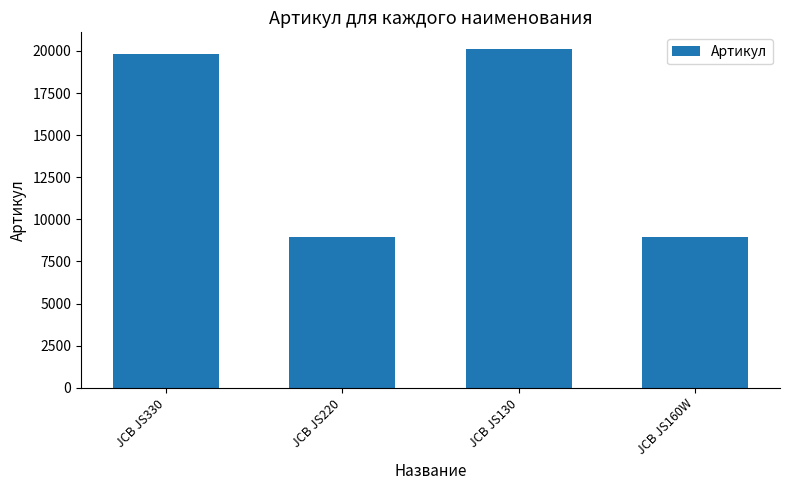

At which label is the value closest to 14536?

JCB JS330